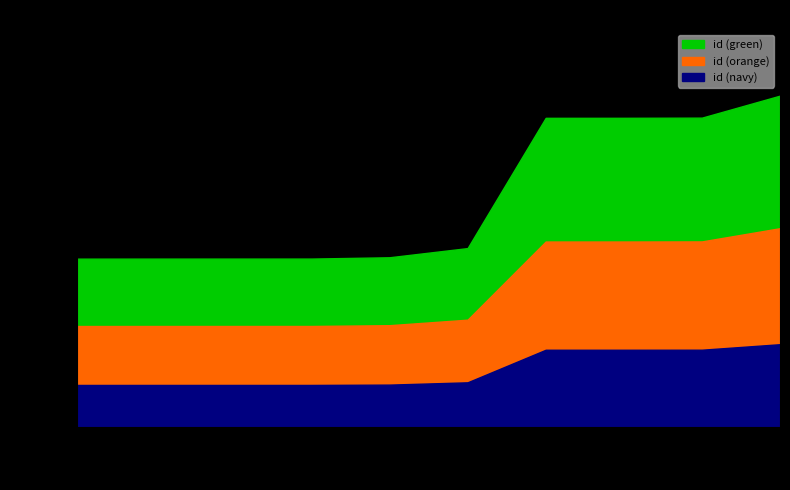

Does the chart display data point markers on the line(s)?

No